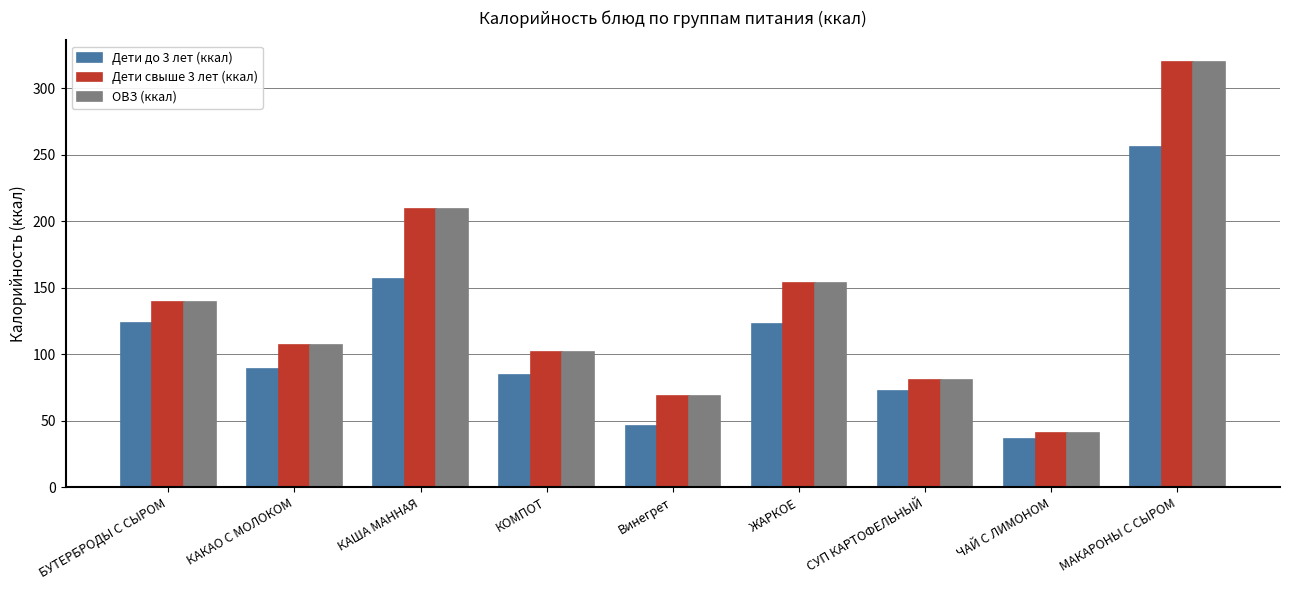

How many categories are shown in the chart?

9